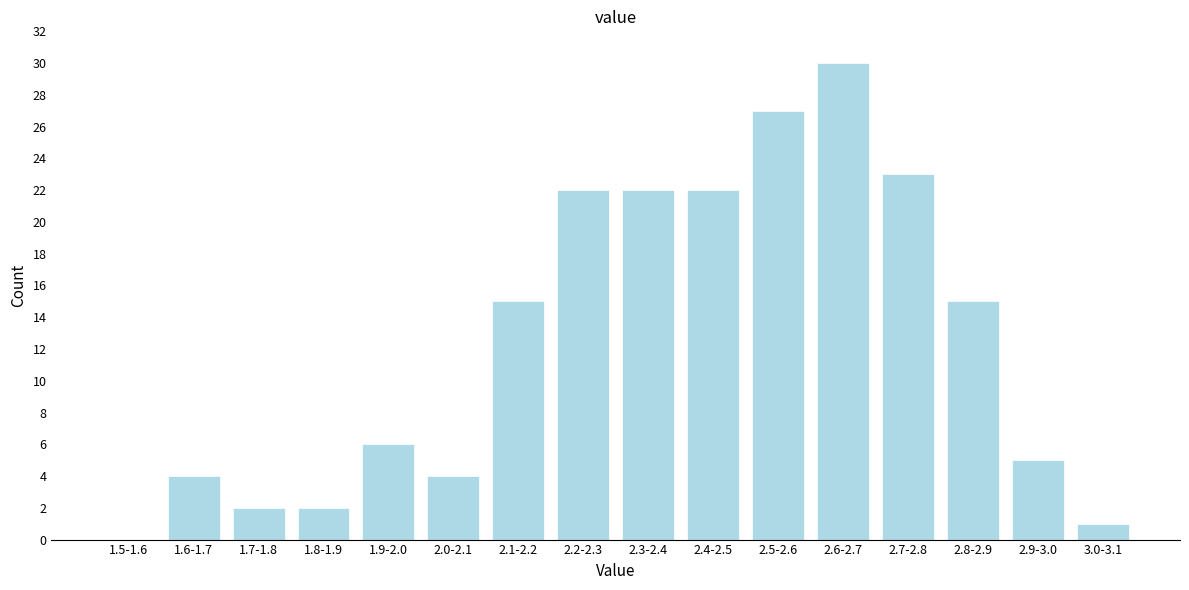

Reading right to left, transcribe all the data shown in this chart.

3.0-3.1=1	2.9-3.0=5	2.8-2.9=15	2.7-2.8=23	2.6-2.7=30	2.5-2.6=27	2.4-2.5=22	2.3-2.4=22	2.2-2.3=22	2.1-2.2=15	2.0-2.1=4	1.9-2.0=6	1.8-1.9=2	1.7-1.8=2	1.6-1.7=4	1.5-1.6=0